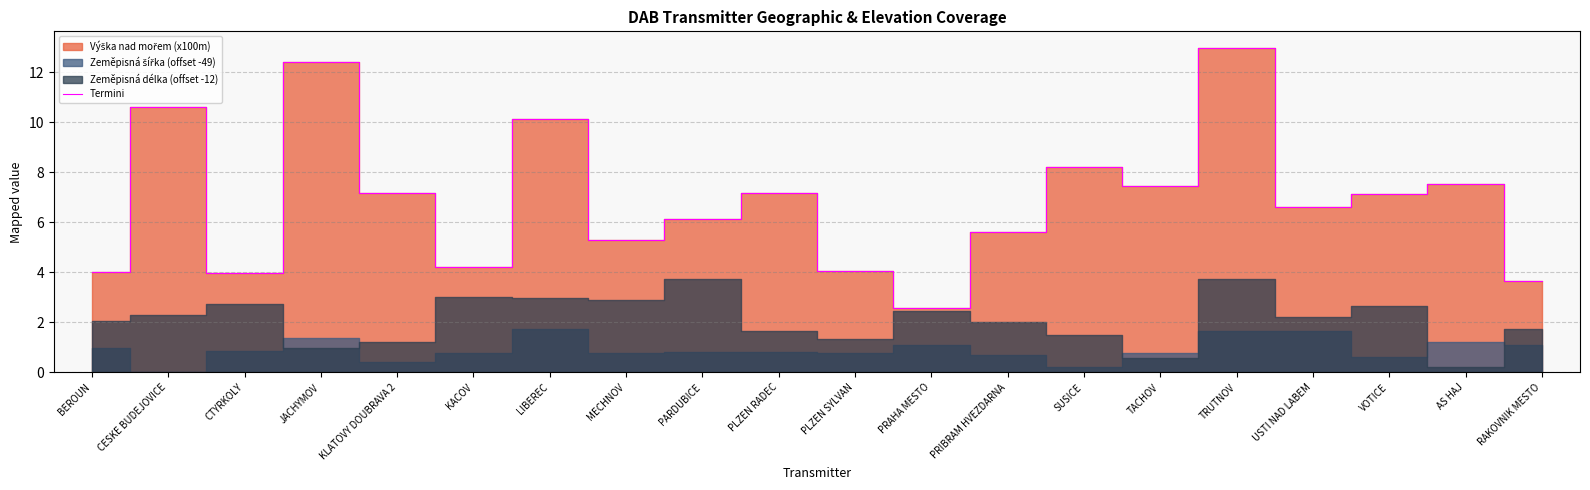

Does the chart display data point markers on the line(s)?

No